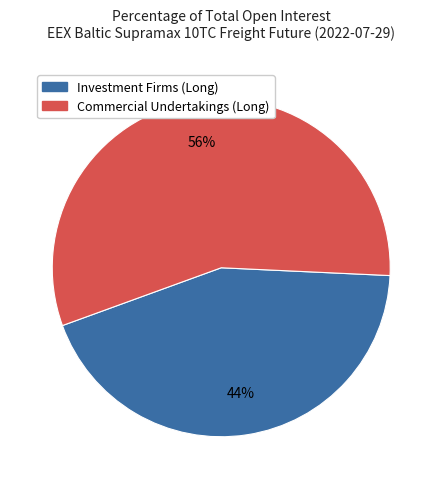

To the nearest percent, what is the average slice percentage?

50%